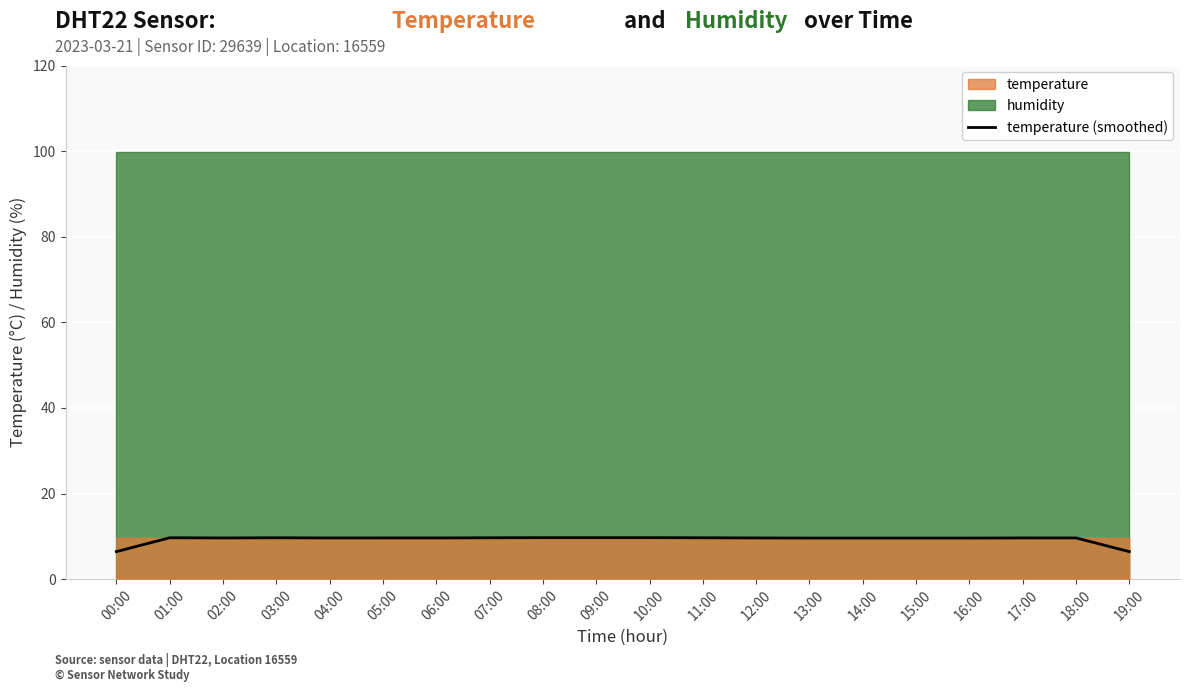

The value at 02:00 is 9.6. True or false?

True